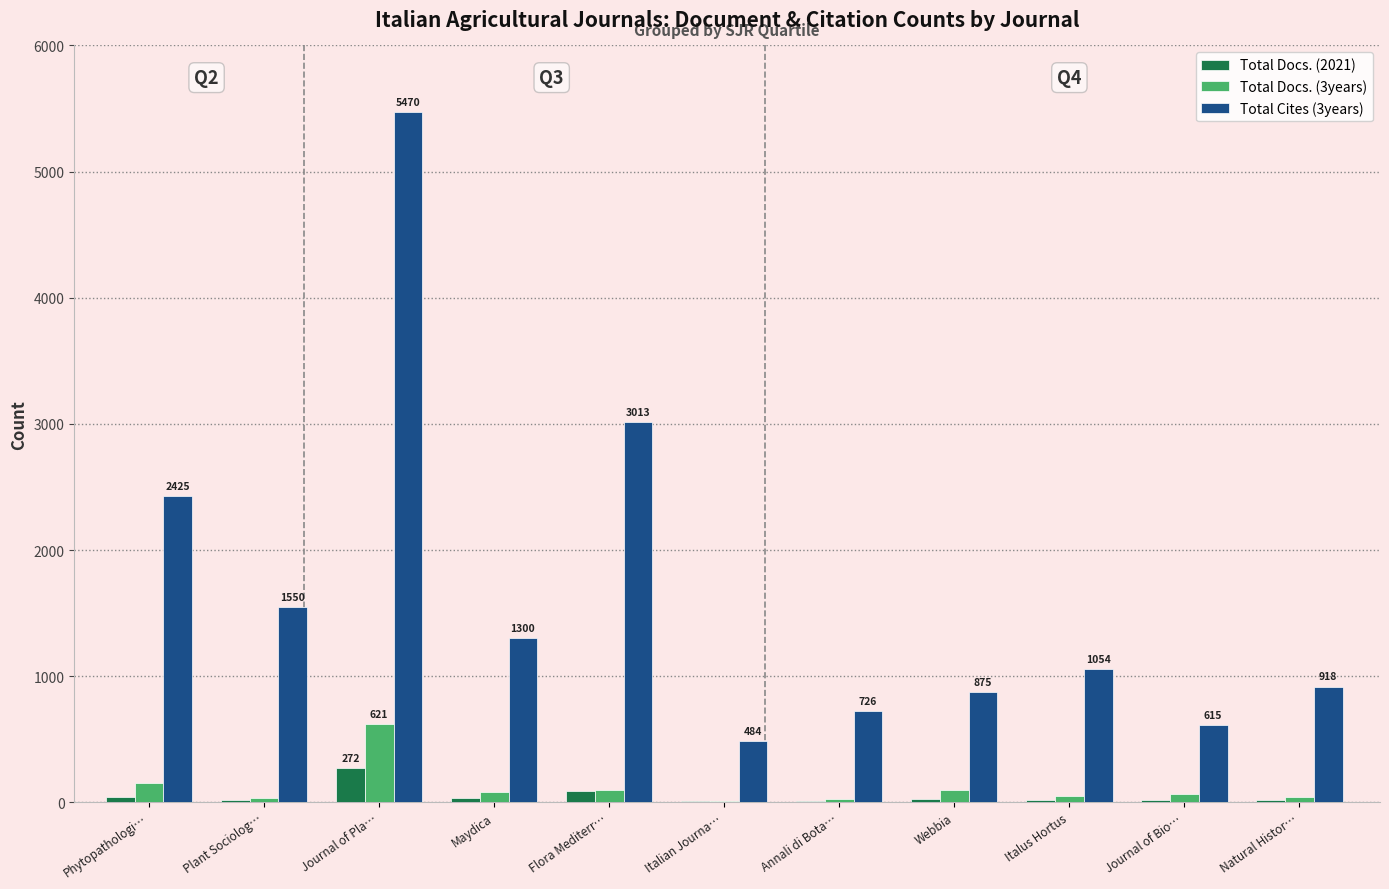

Which series has the largest total across all categories?

Total Cites (3years)